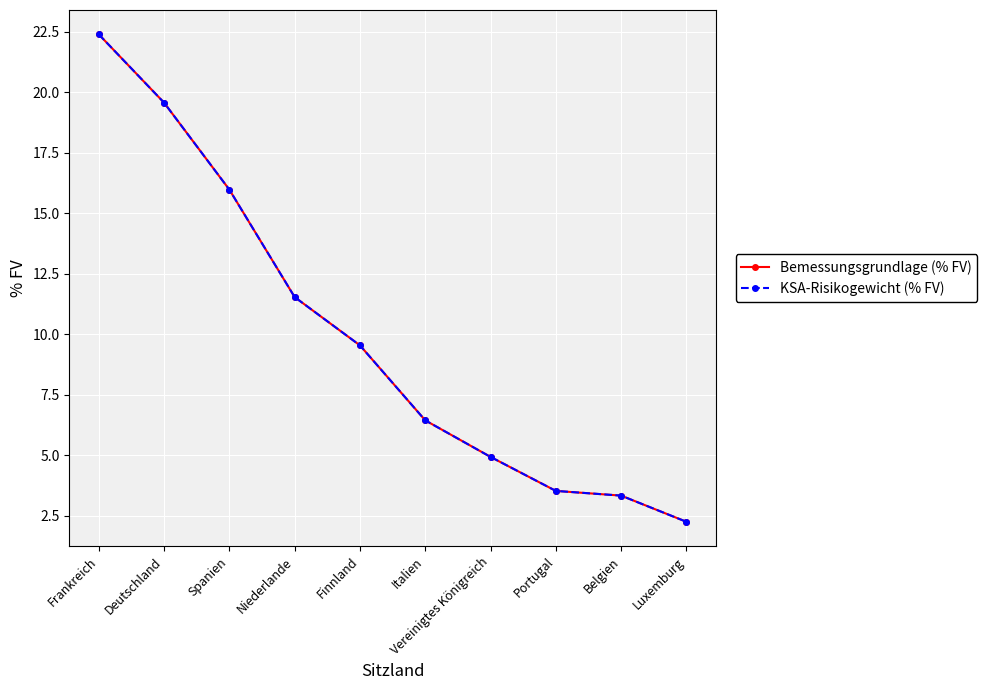

True or false: Bemessungsgrundlage (% FV) has more than 0 interior local peaks.

False